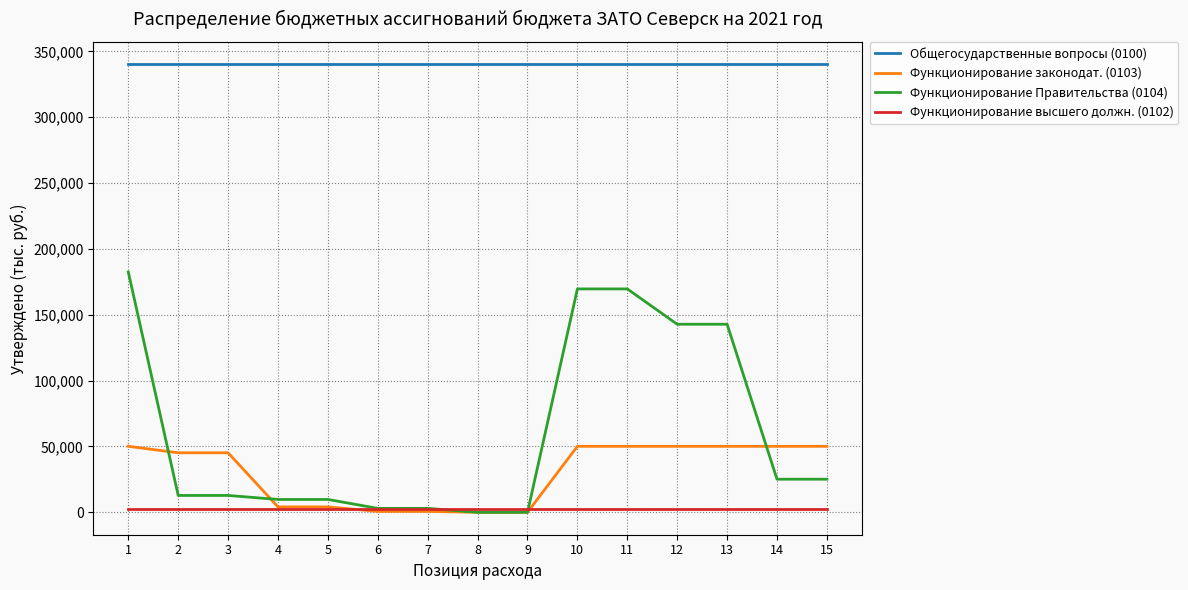

What is the maximum value shown in the chart?

340156.0